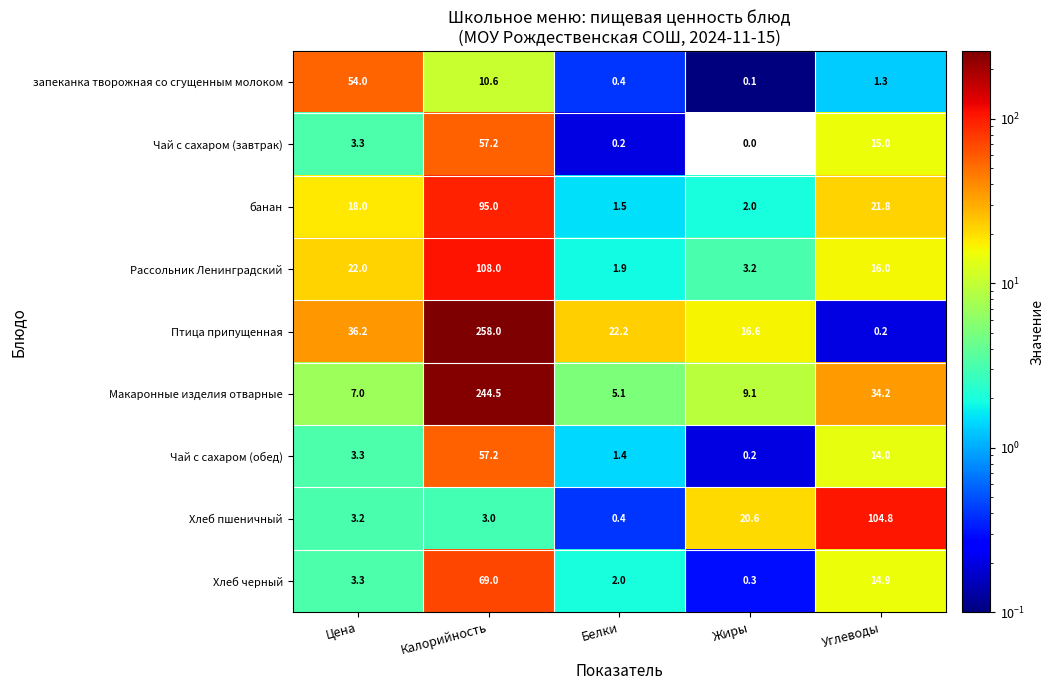

How many series are shown in this chart?

9